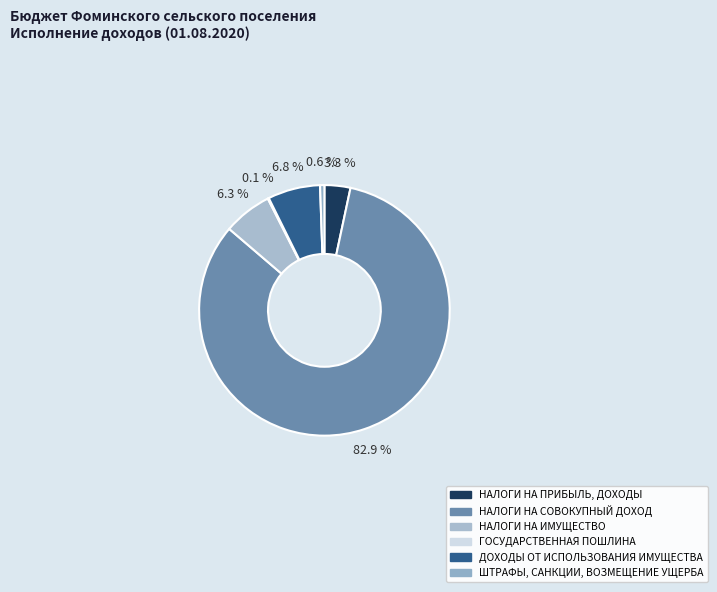

The ГОСУДАРСТВЕННАЯ ПОШЛИНА slice represents 1% of the pie. True or false?

False